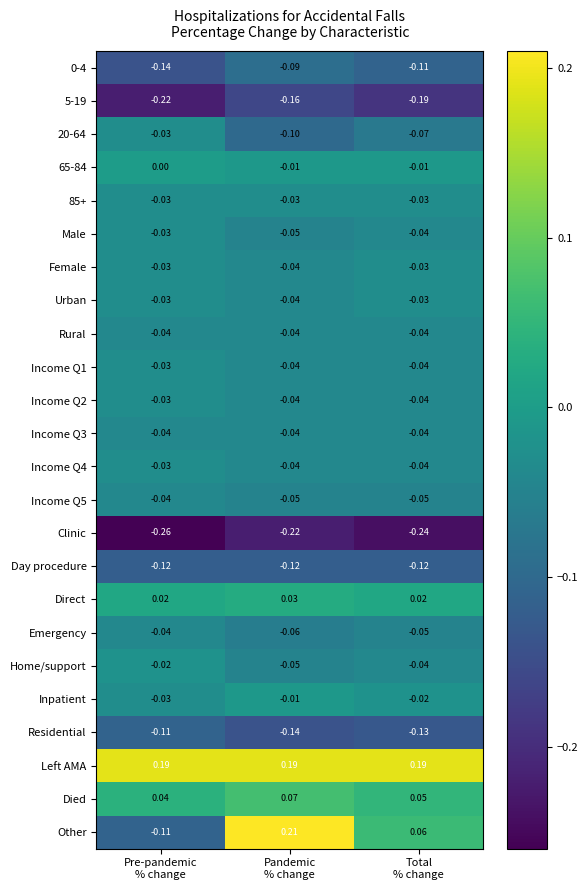

Which series has the largest range (max minus min)?

Other